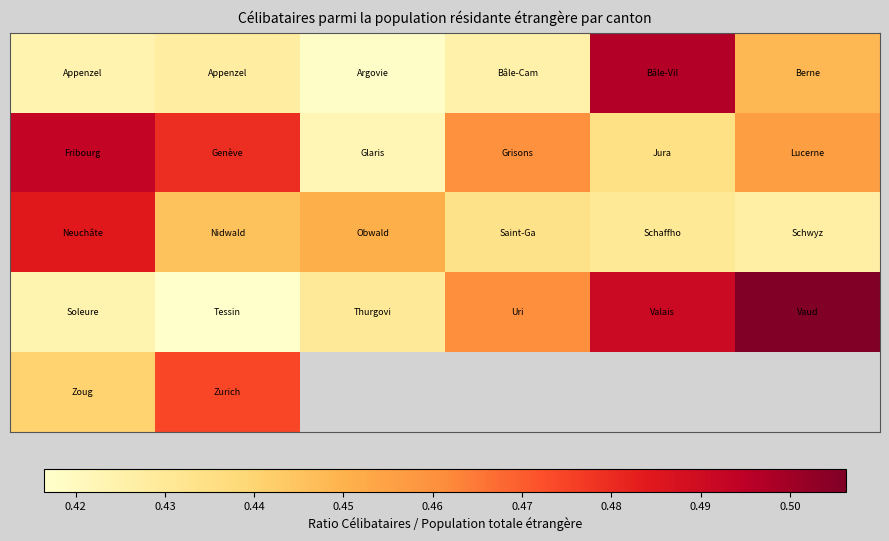

Between 0.41 and 0.46, which is larger?

0.46